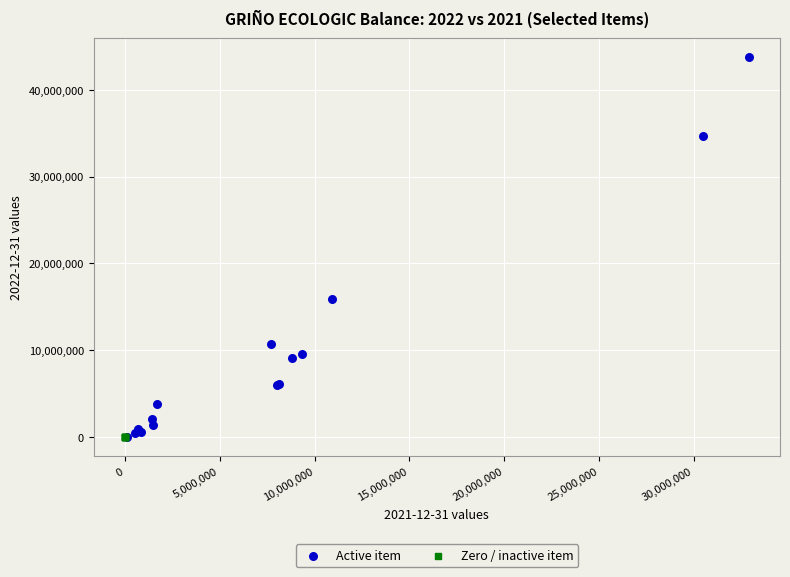

What are all the series names shown in the legend?

Active item, Zero / inactive item